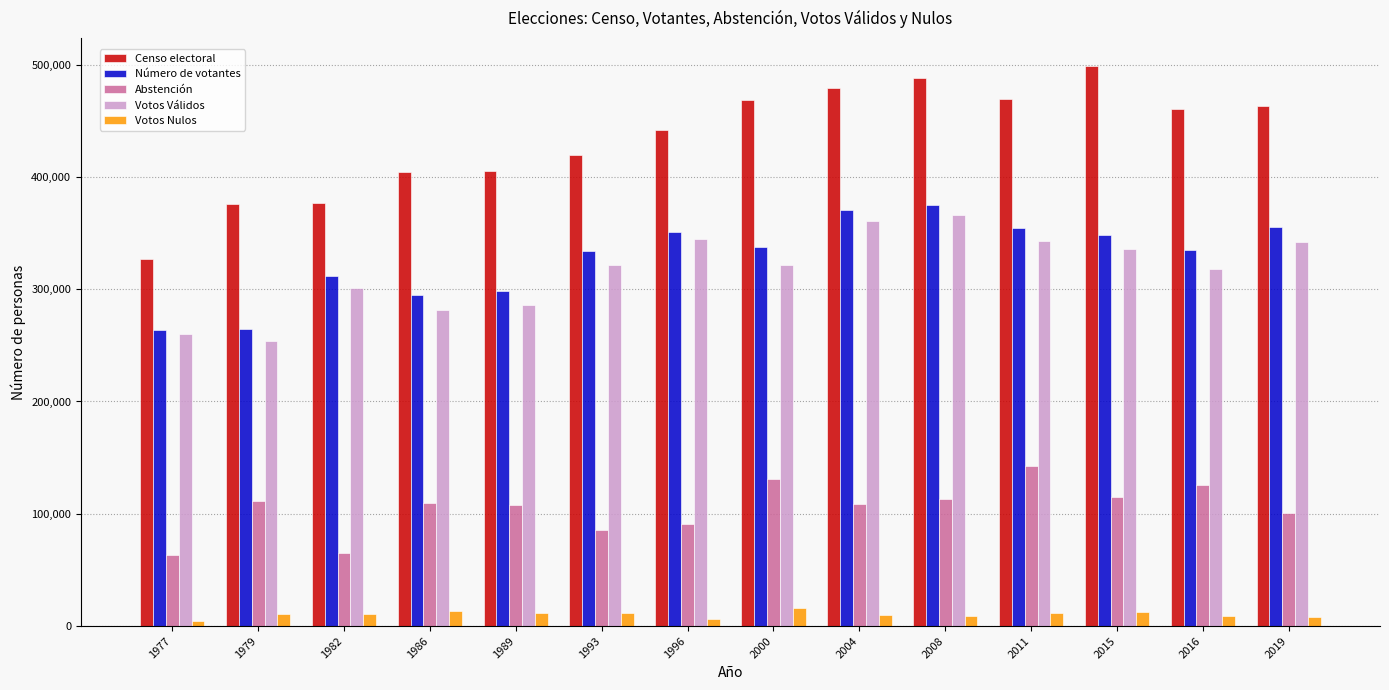

What are all the series names shown in the legend?

Censo electoral, Número de votantes, Abstención, Votos Válidos, Votos Nulos